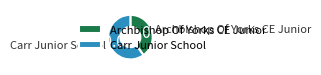

To the nearest percent, what percentage of the pie is Archbishop Of Yorks CE Junior?

40%